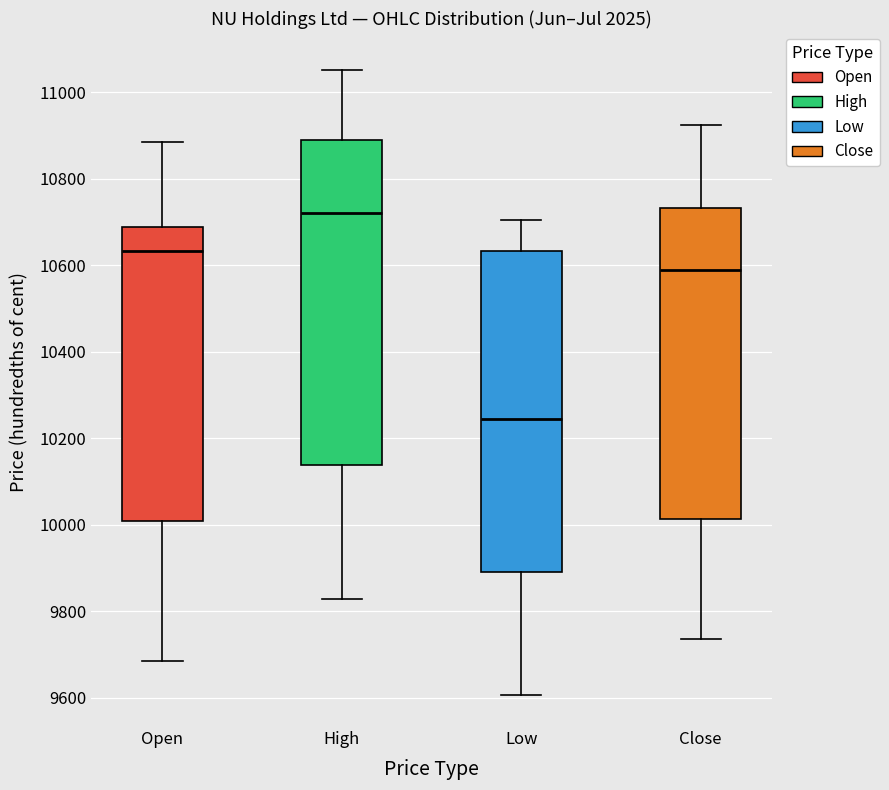

Reading left to right, transcribe this box plot: for each box, give where its median line is, the range the box spans, and where its two whiskers end, as read against the y-axis. The values are not printed on the chart, so give them approximately, as read against the axis.

Open: median 10640, box 10000 to 10680, whiskers 9680 to 10880
High: median 10720, box 10140 to 10900, whiskers 9820 to 11060
Low: median 10240, box 9900 to 10640, whiskers 9600 to 10700
Close: median 10600, box 10020 to 10740, whiskers 9740 to 10920